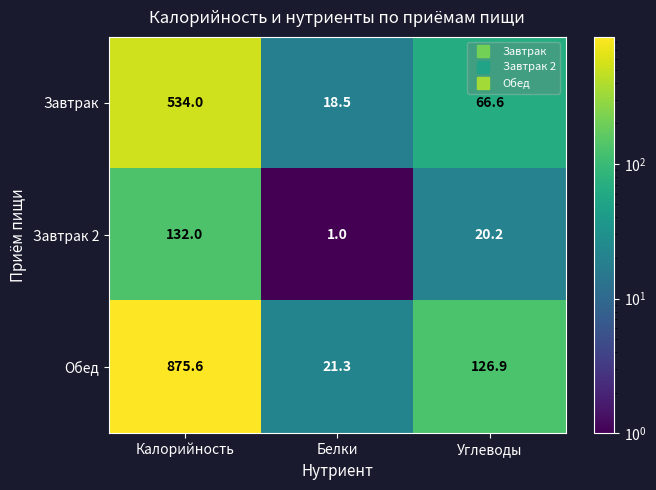

What is the average value of the Завтрак series?

206.4